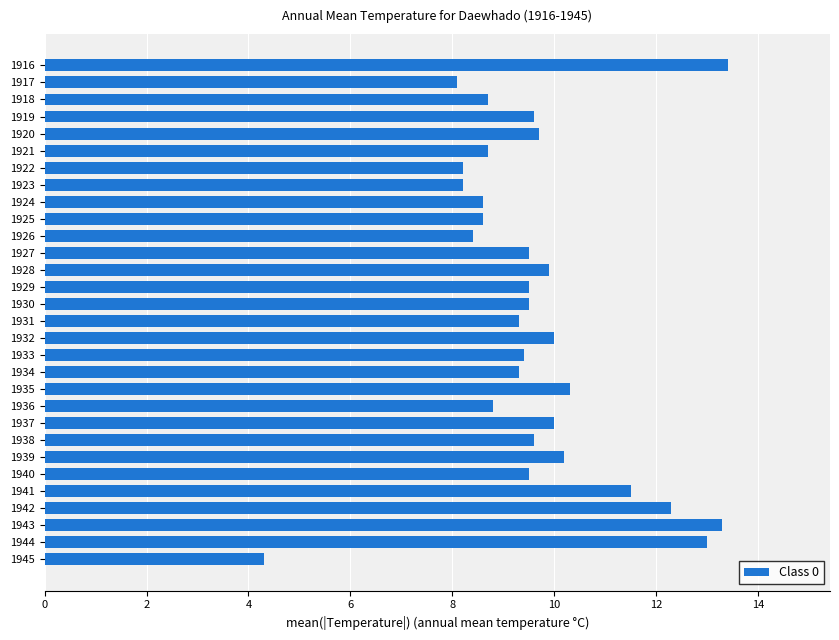

What is the change in value from 1916 to 1917?

-5.3